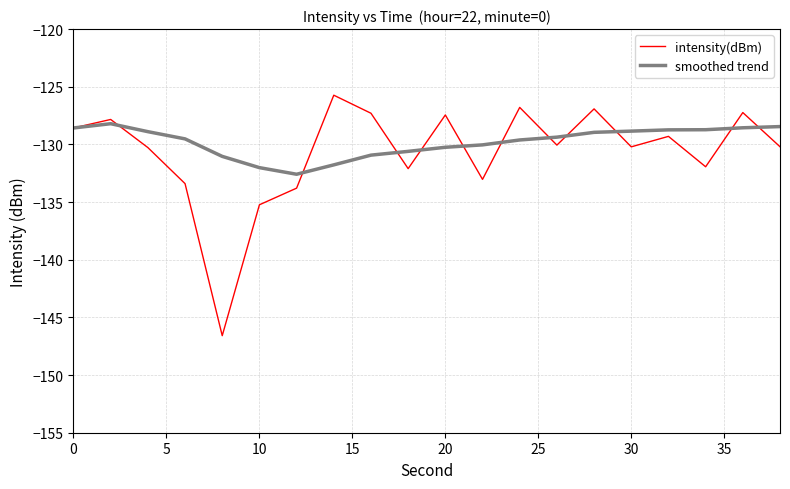

How many lines are shown in the chart?

2